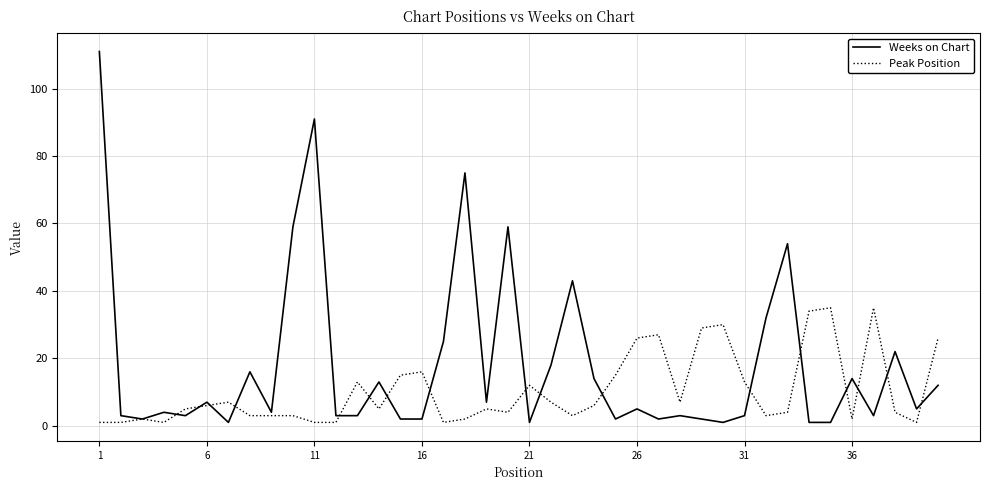

Rank the series by their maximum value, from highest to lowest.

Weeks on Chart, Peak Position